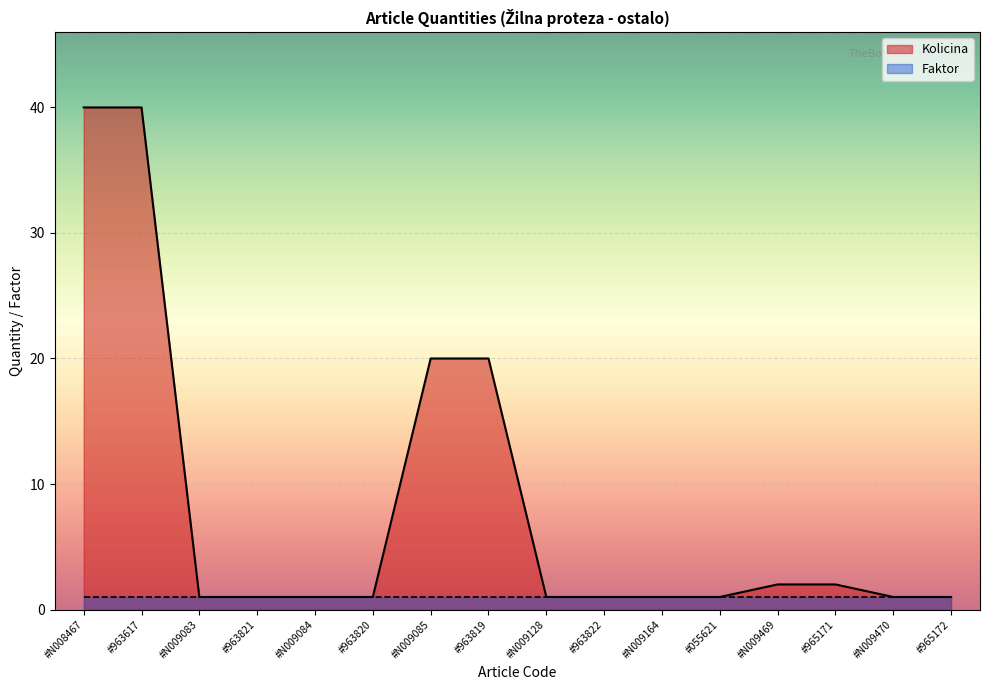

Which label corresponds to the largest value in the chart?

#N008467